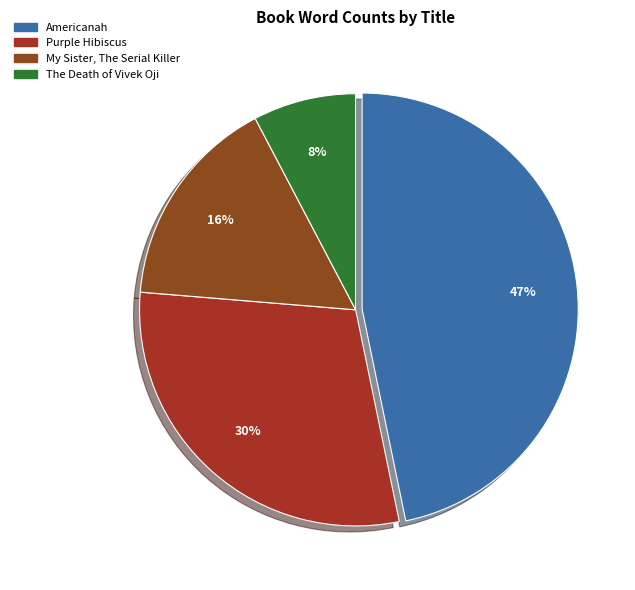

Count the number of slices in the pie.

4